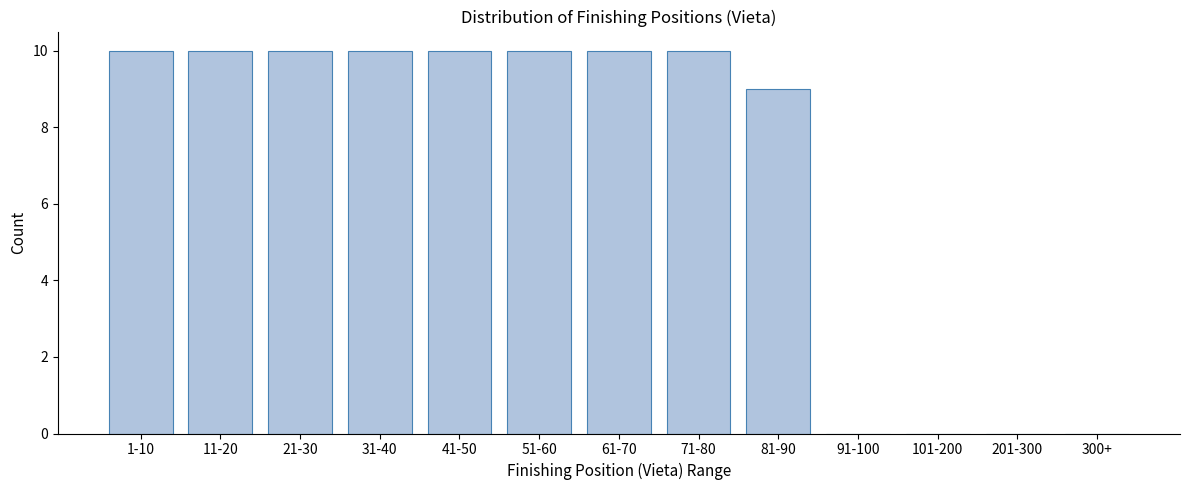

Reading right to left, extract all data points from this chart.

300+=0	201-300=0	101-200=0	91-100=0	81-90=9	71-80=10	61-70=10	51-60=10	41-50=10	31-40=10	21-30=10	11-20=10	1-10=10